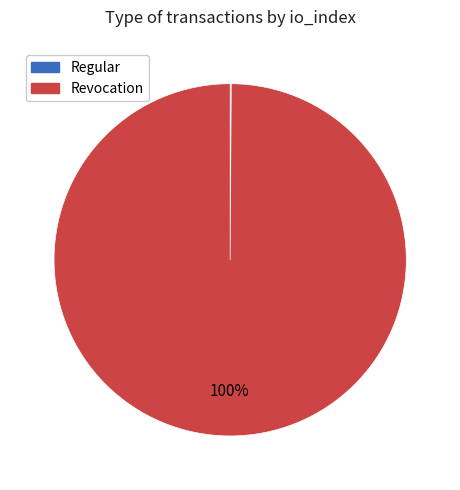

Is it true that Revocation is 100% of the pie?

True